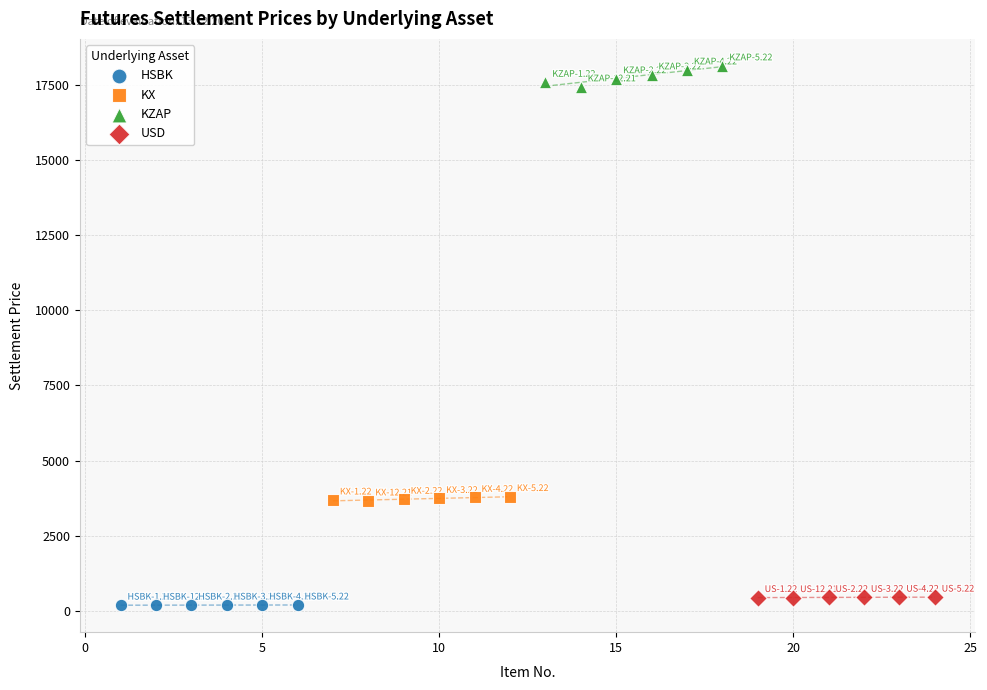

Which series reaches the maximum Y coordinate?

KZAP